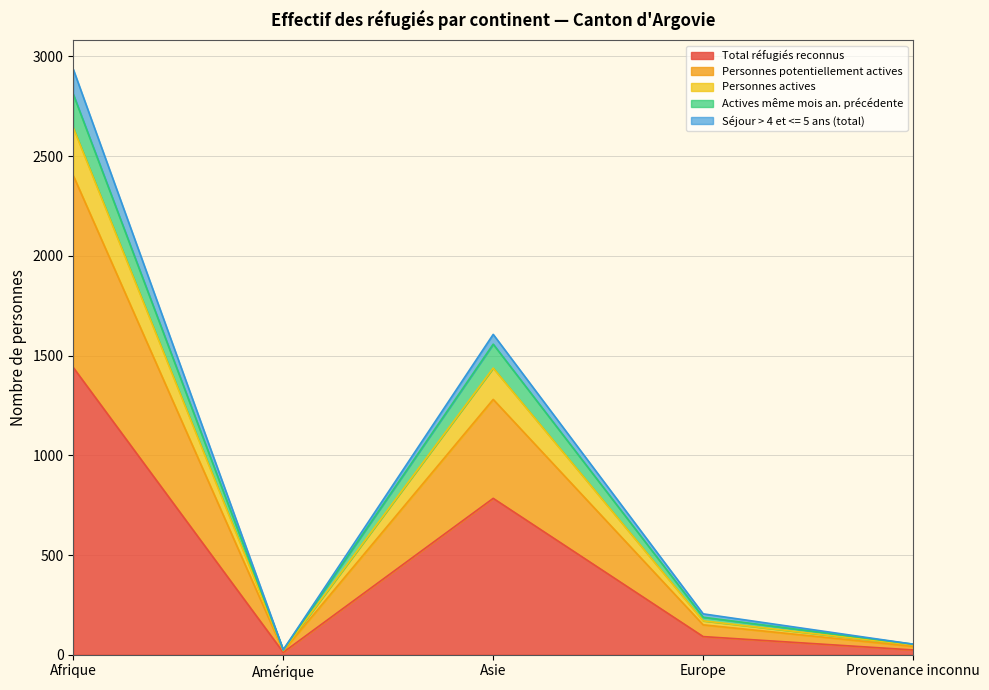

Does the chart have visible grid lines?

Yes